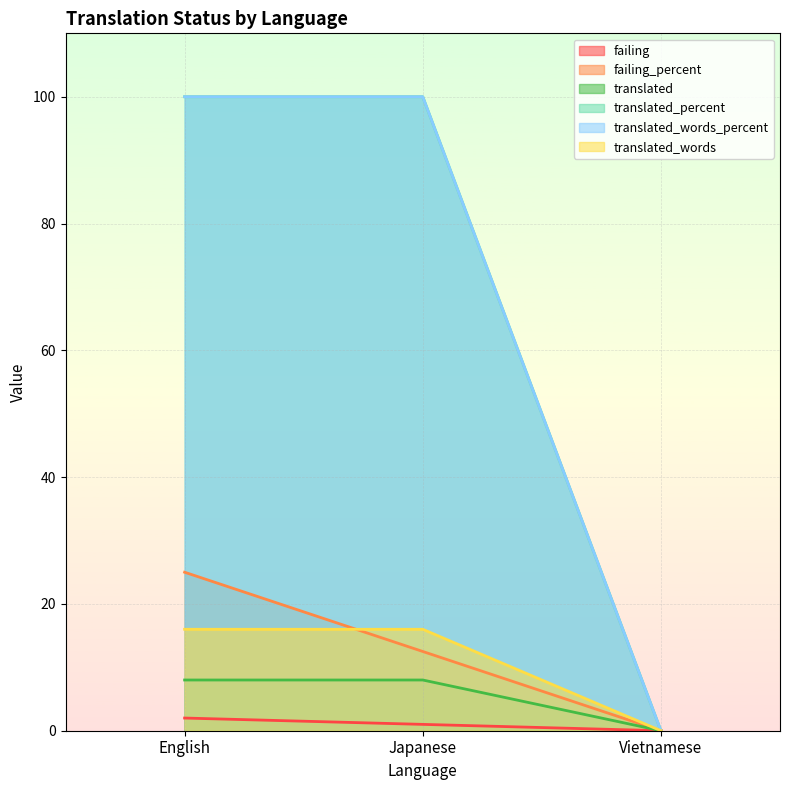

What position from the right is Japanese?

2